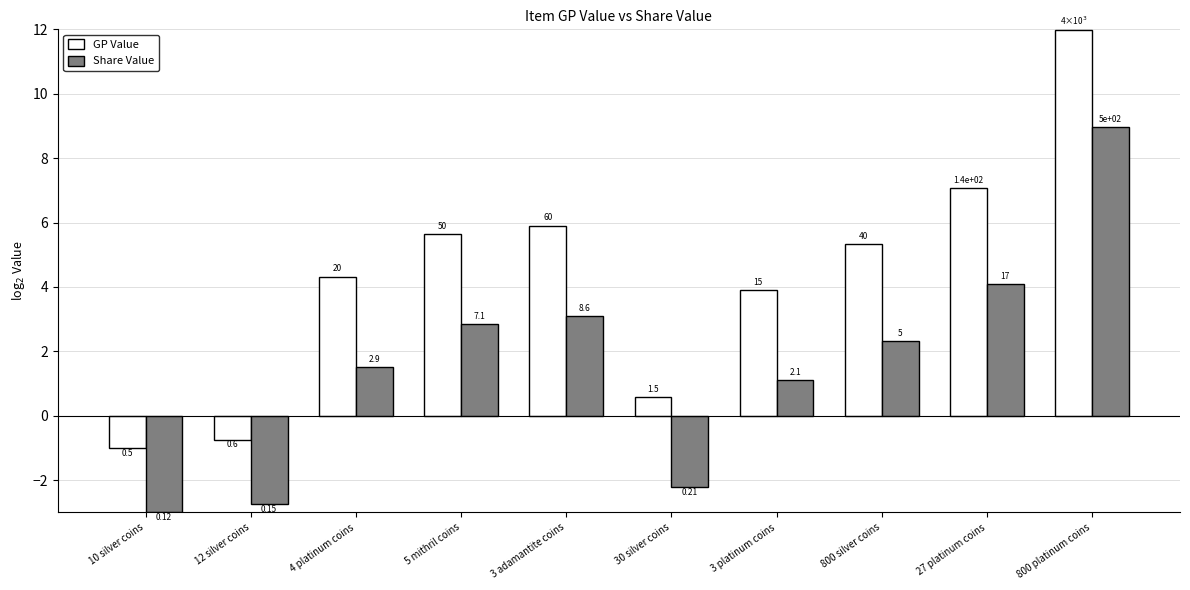

What are all the series names shown in the legend?

GP Value, Share Value